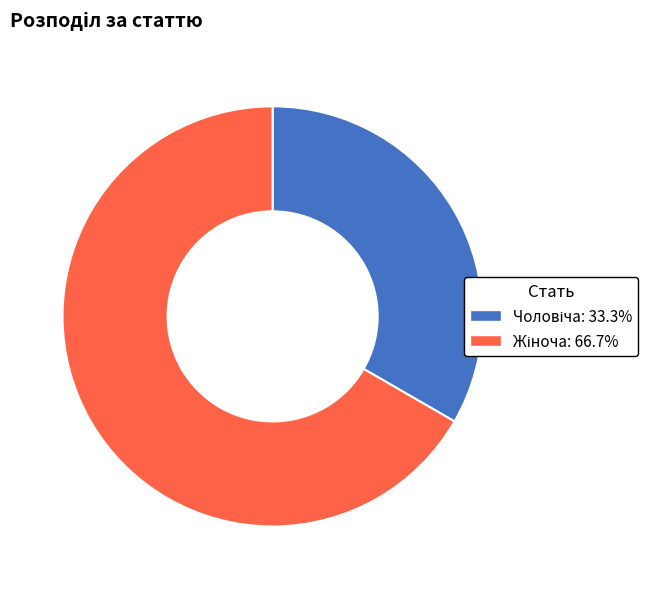

Is there a majority slice in this chart?

Yes